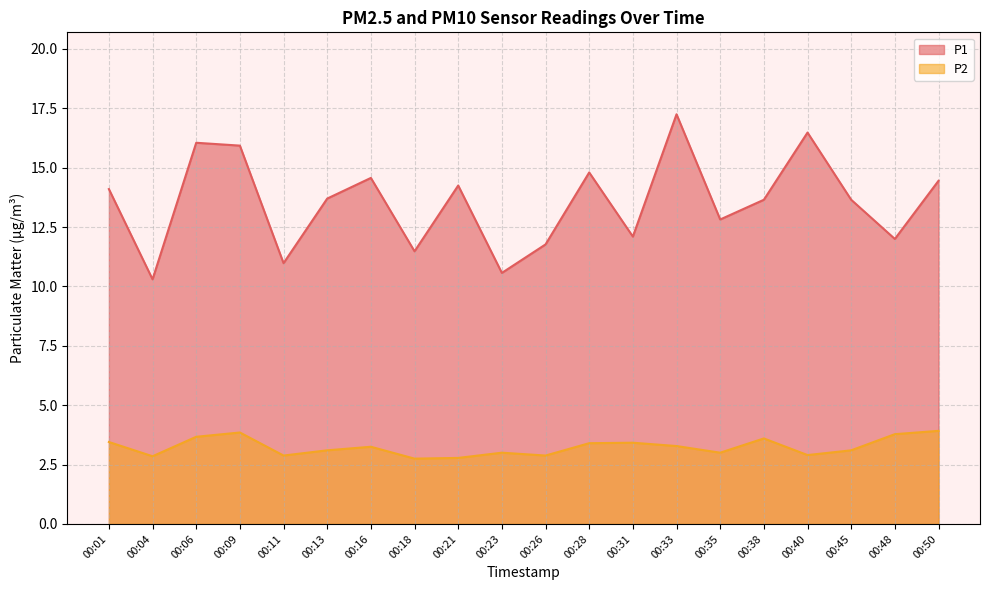

True or false: P1 and P2 cross at least once.

False